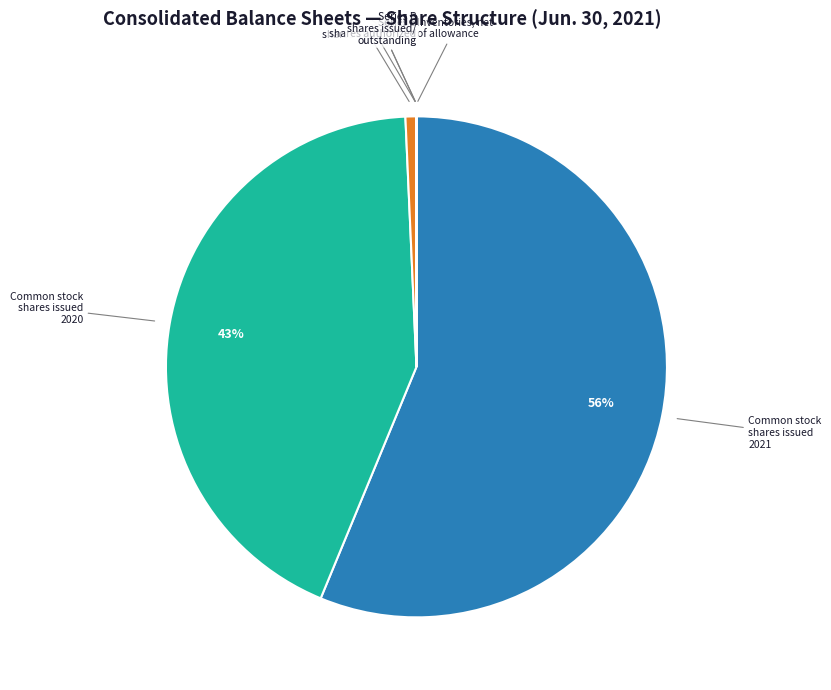

Which slice represents more than half of the pie?

Common stock shares issued 2021